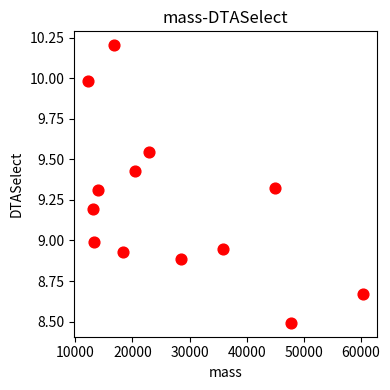

What is the range of X values (max minus min)?

48108.0